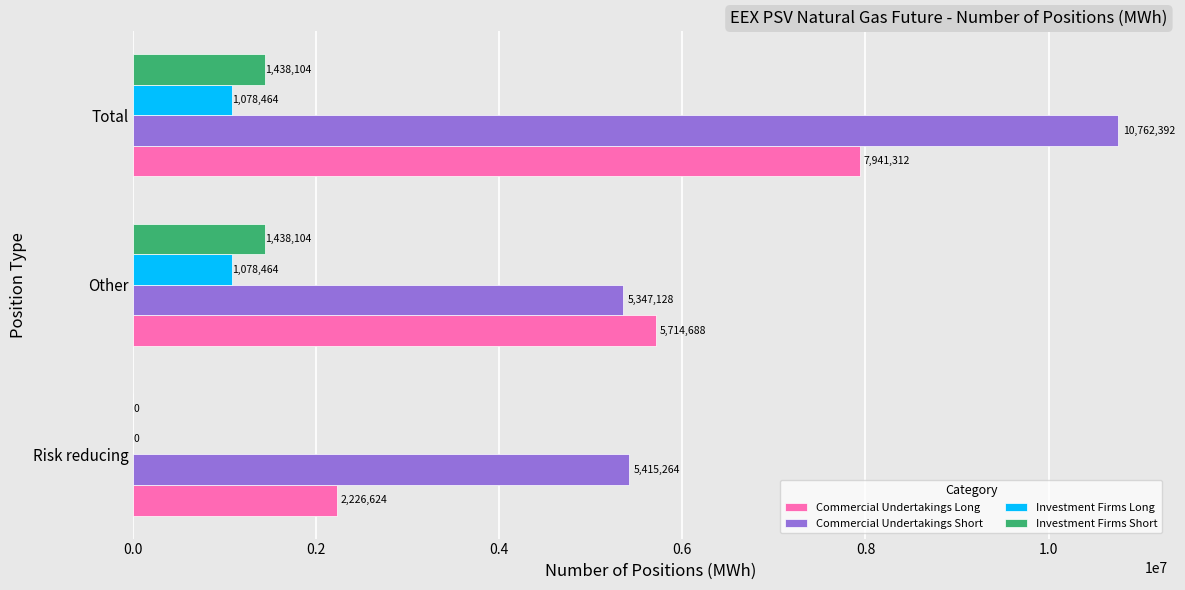

At which label is Commercial Undertakings Short closest to 8054760?

Risk reducing